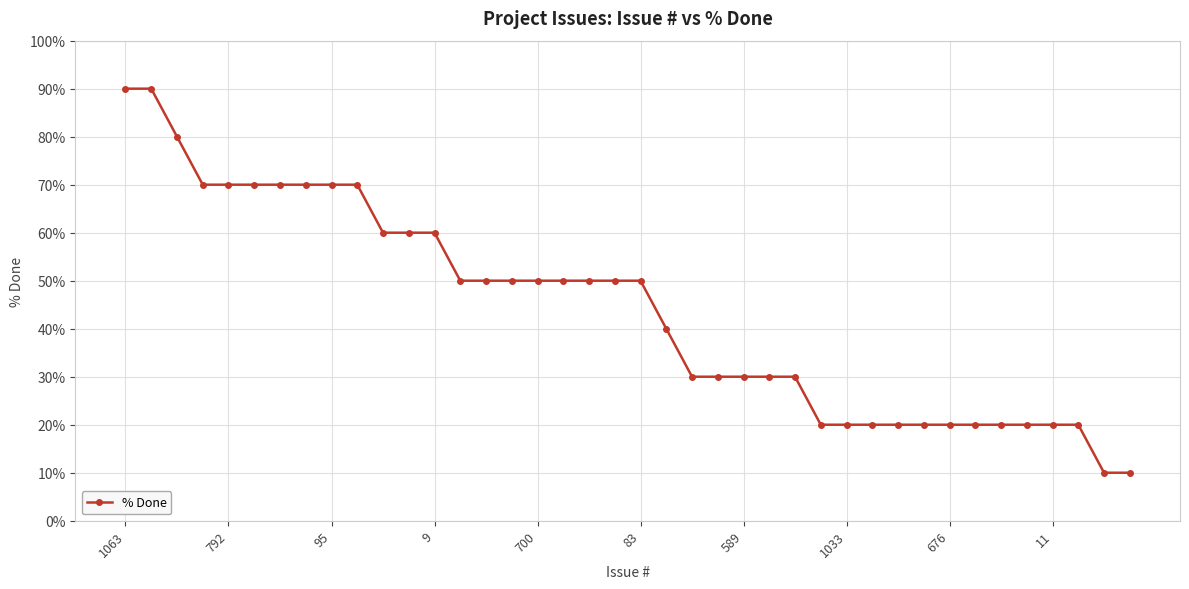

How many data points does each series have?

40